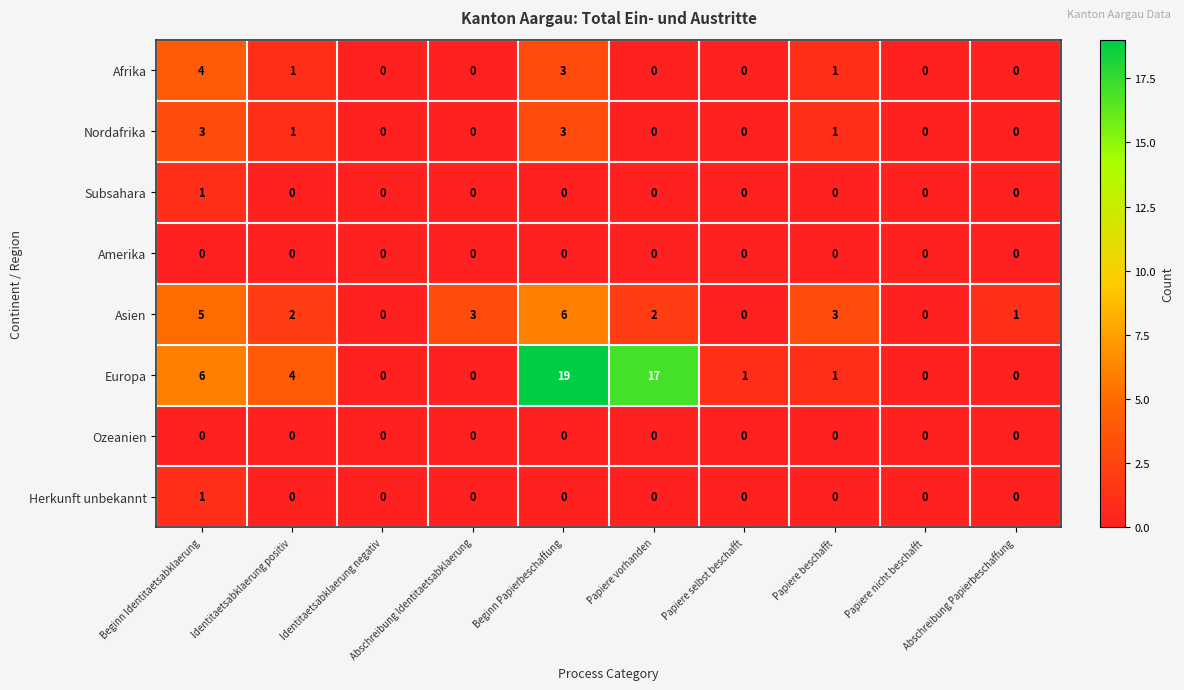

What is the difference between the second highest and second lowest values in the Europa series?

17